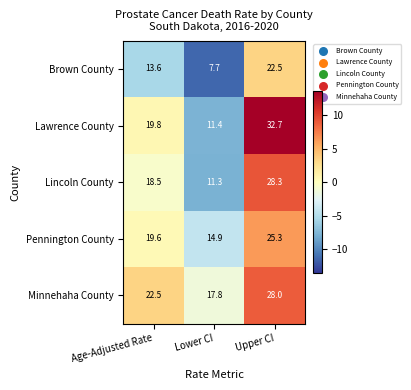

Is the value of Brown County at Age-Adjusted Rate greater than the value of Lincoln County at Age-Adjusted Rate?

No